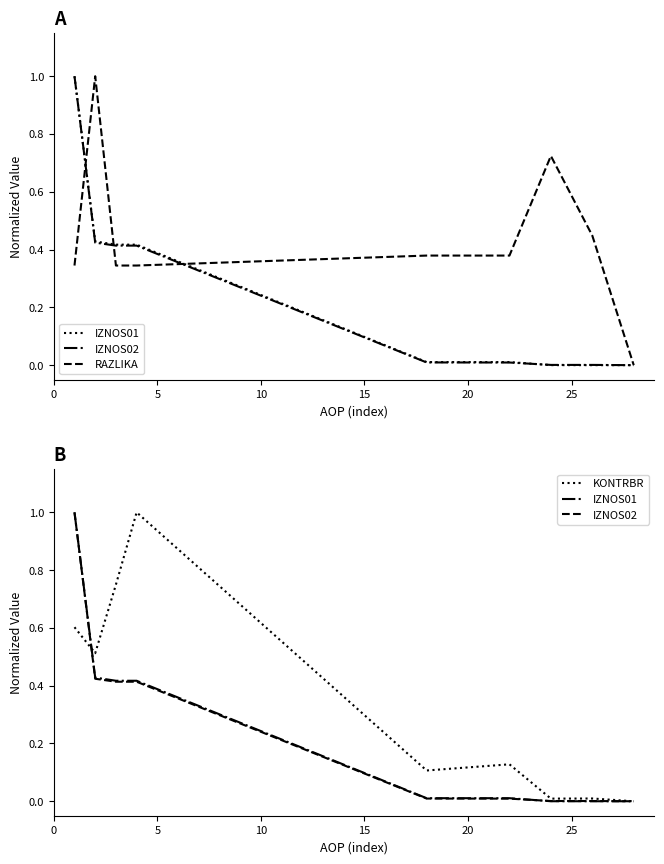

How many intersections are there between IZNOS02 and IZNOS01?

1